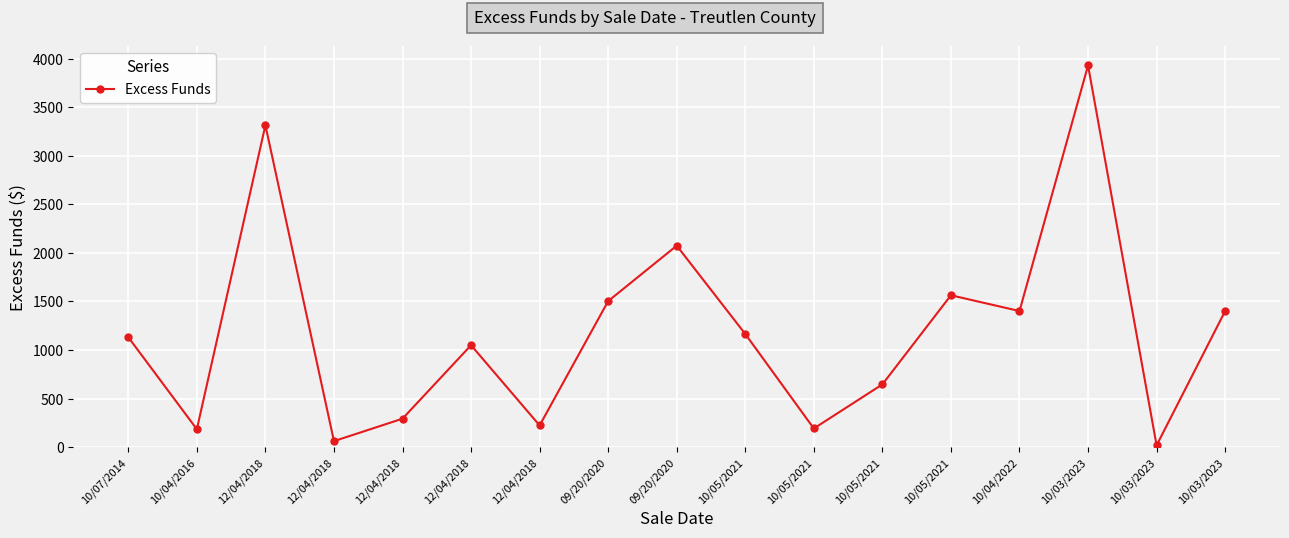

How many lines are shown in the chart?

1